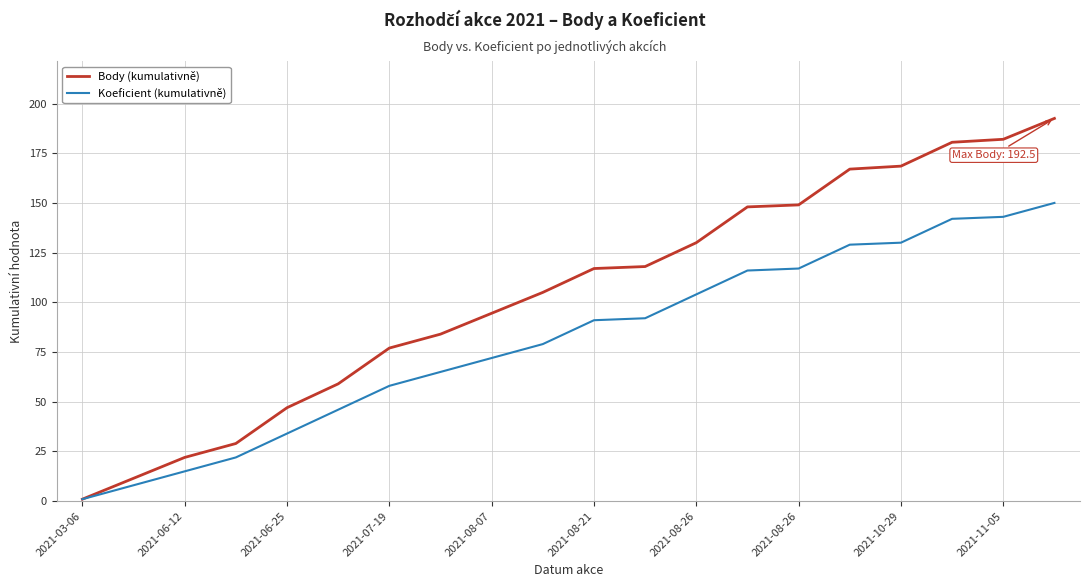

Which series has the largest range (max minus min)?

Body (kumulativně)